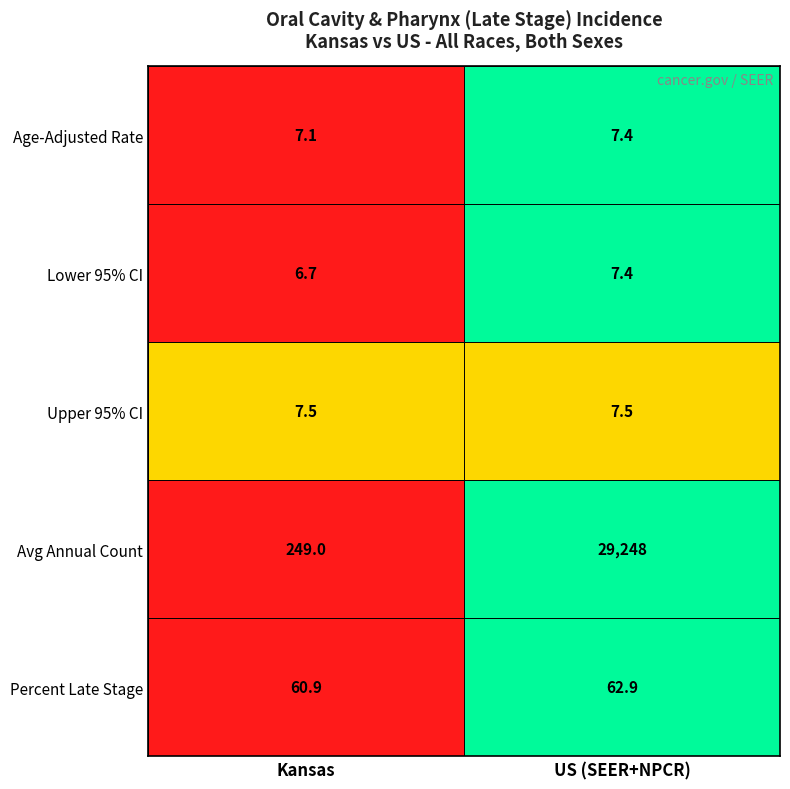

Reading left to right, list all the values displayed in this chart.

Age-Adjusted Rate: 7.1	7.4
Lower 95% CI: 6.7	7.4
Upper 95% CI: 7.5	7.5
Avg Annual Count: 249.0	29248.0
Percent Late Stage: 60.9	62.9